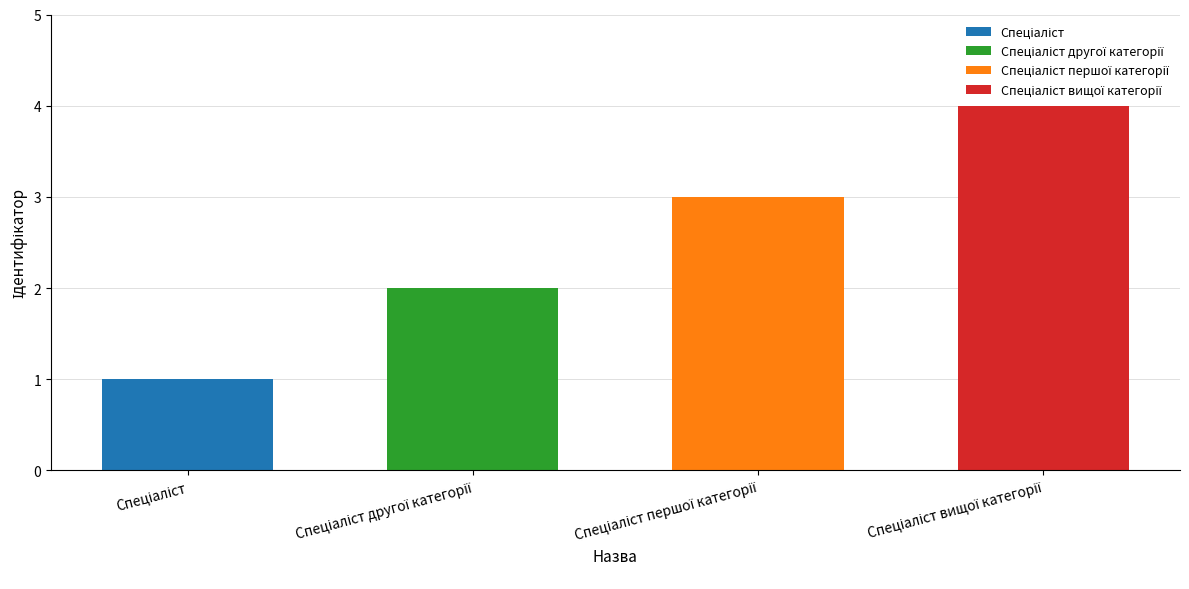

What is the difference between the maximum and minimum values?

3